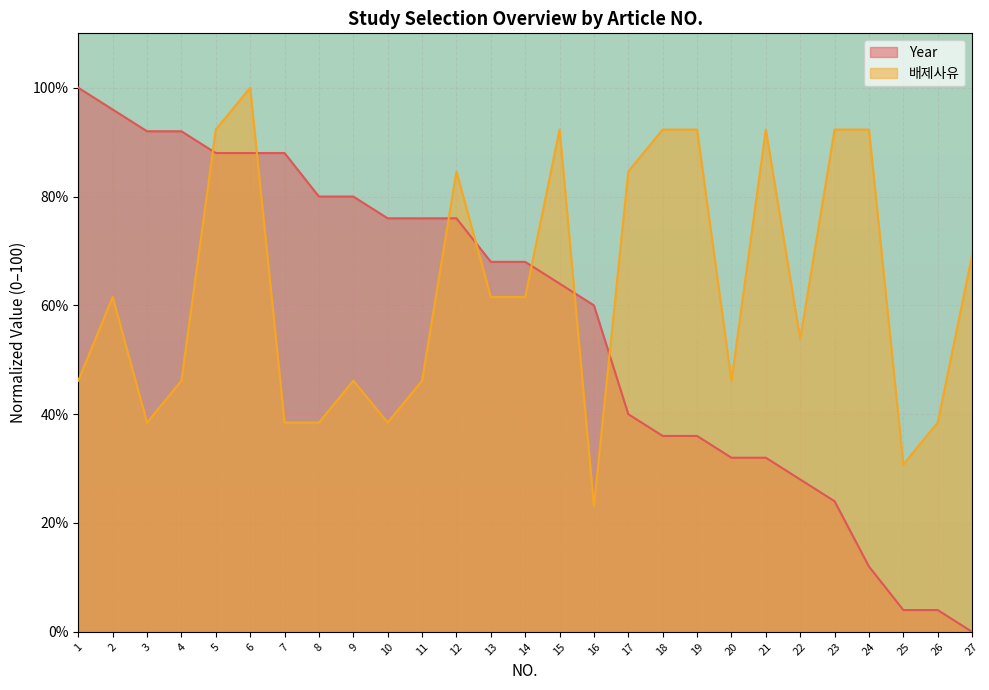

What is the lowest value of the 배제사유 series?

23.1